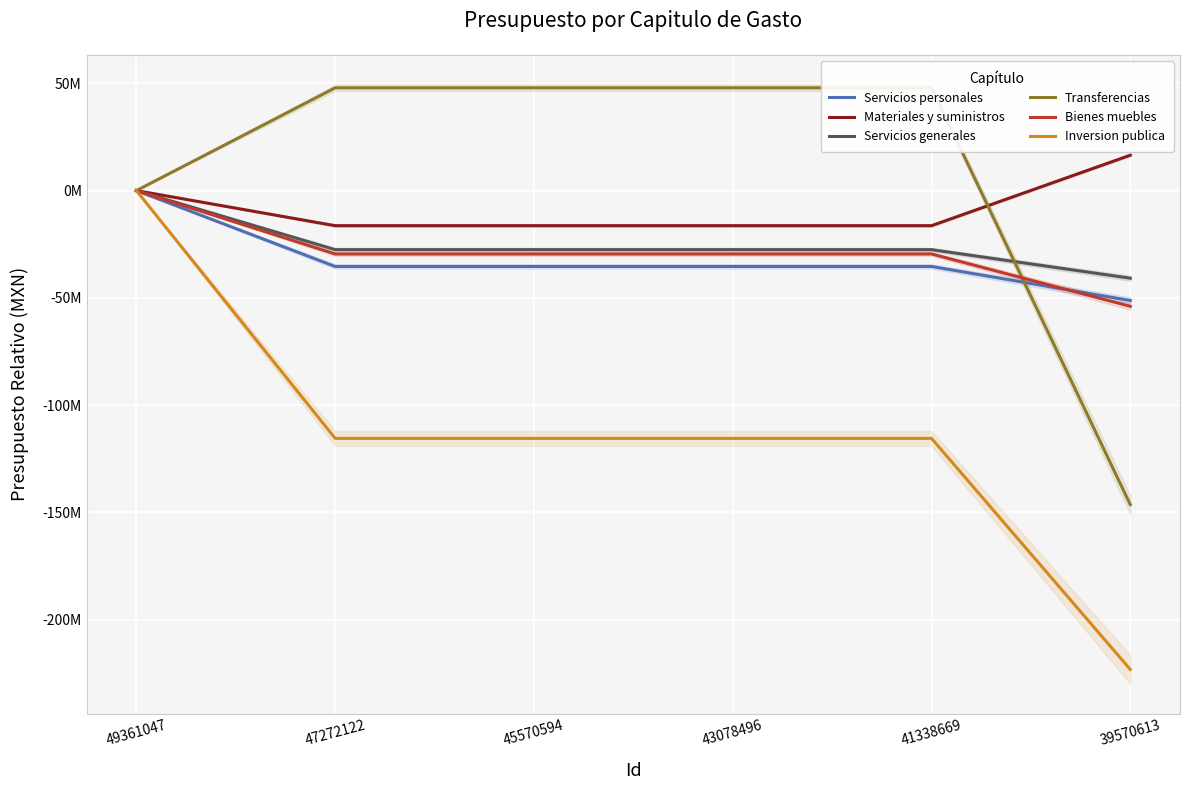

What is the difference between the maximum and minimum values in the Materiales y suministros series?

32843714